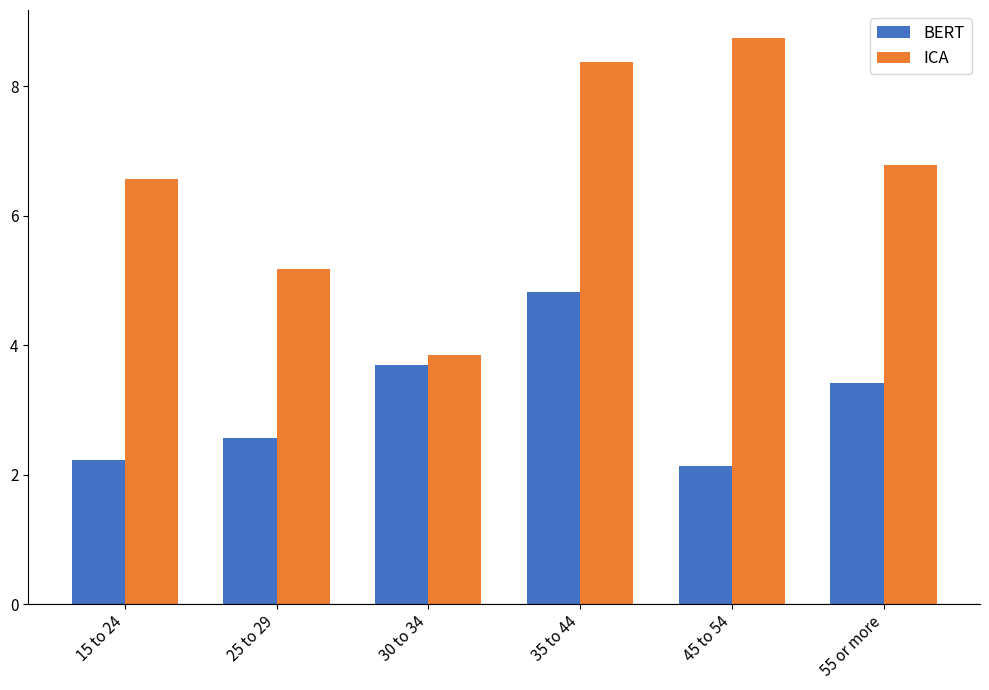

Reading left to right, what are all the values shown in this chart?

BERT: 2.2	2.6	3.7	4.8	2.1	3.4
ICA: 6.6	5.2	3.8	8.4	8.7	6.8